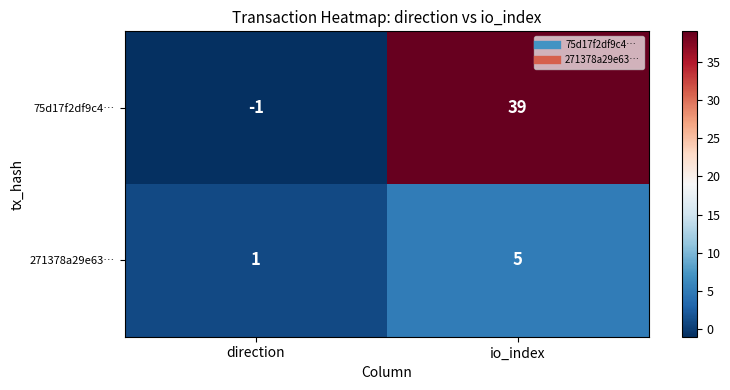

Which category has the highest value across all series?

io_index